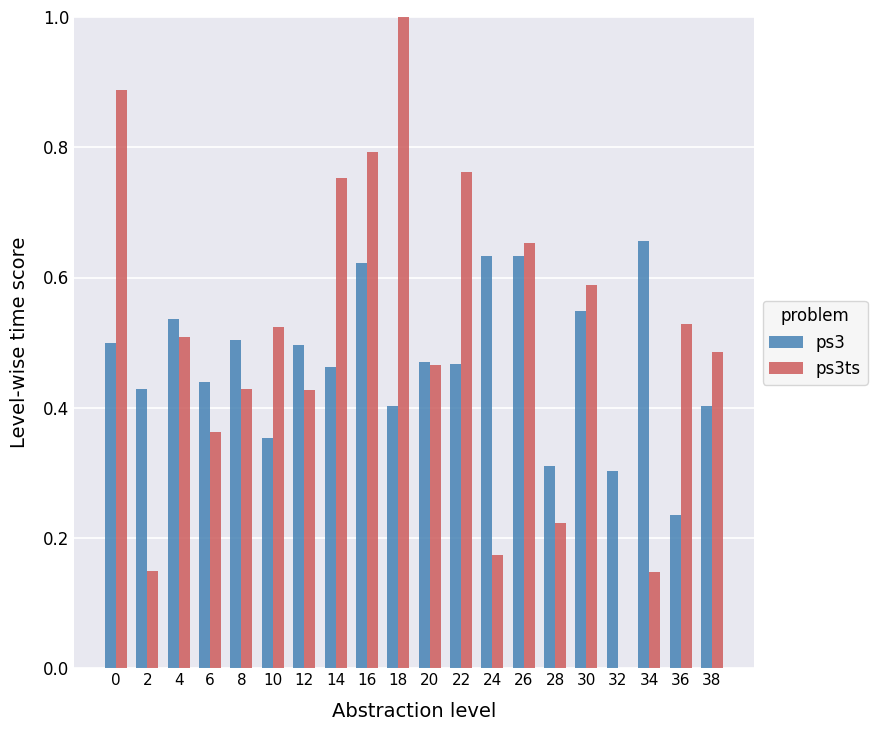

What is the sum of the ps3ts values at 18 and 30?

1.6